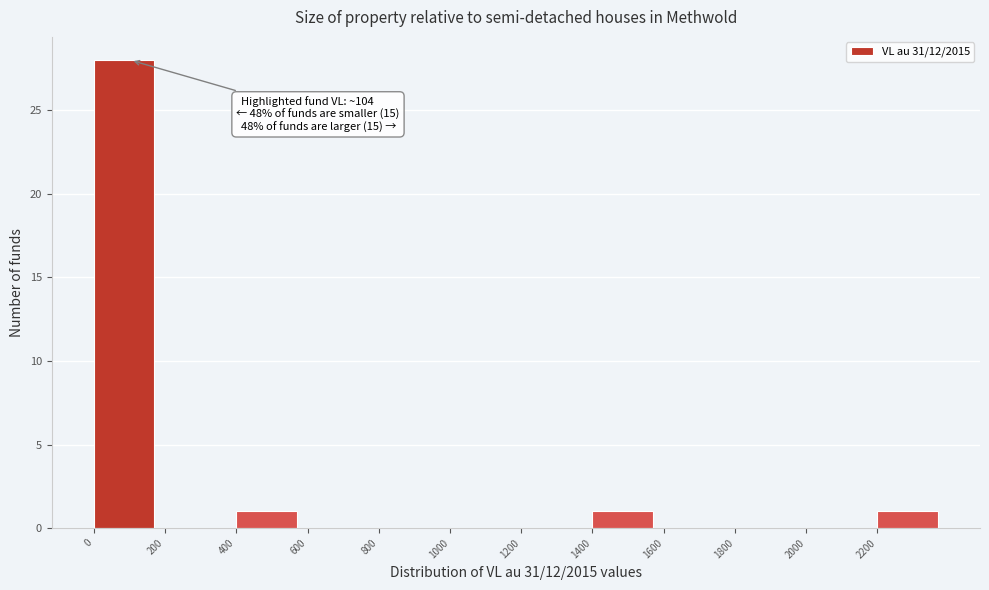

Which range on the x-axis has the tallest bar?

0 to 200